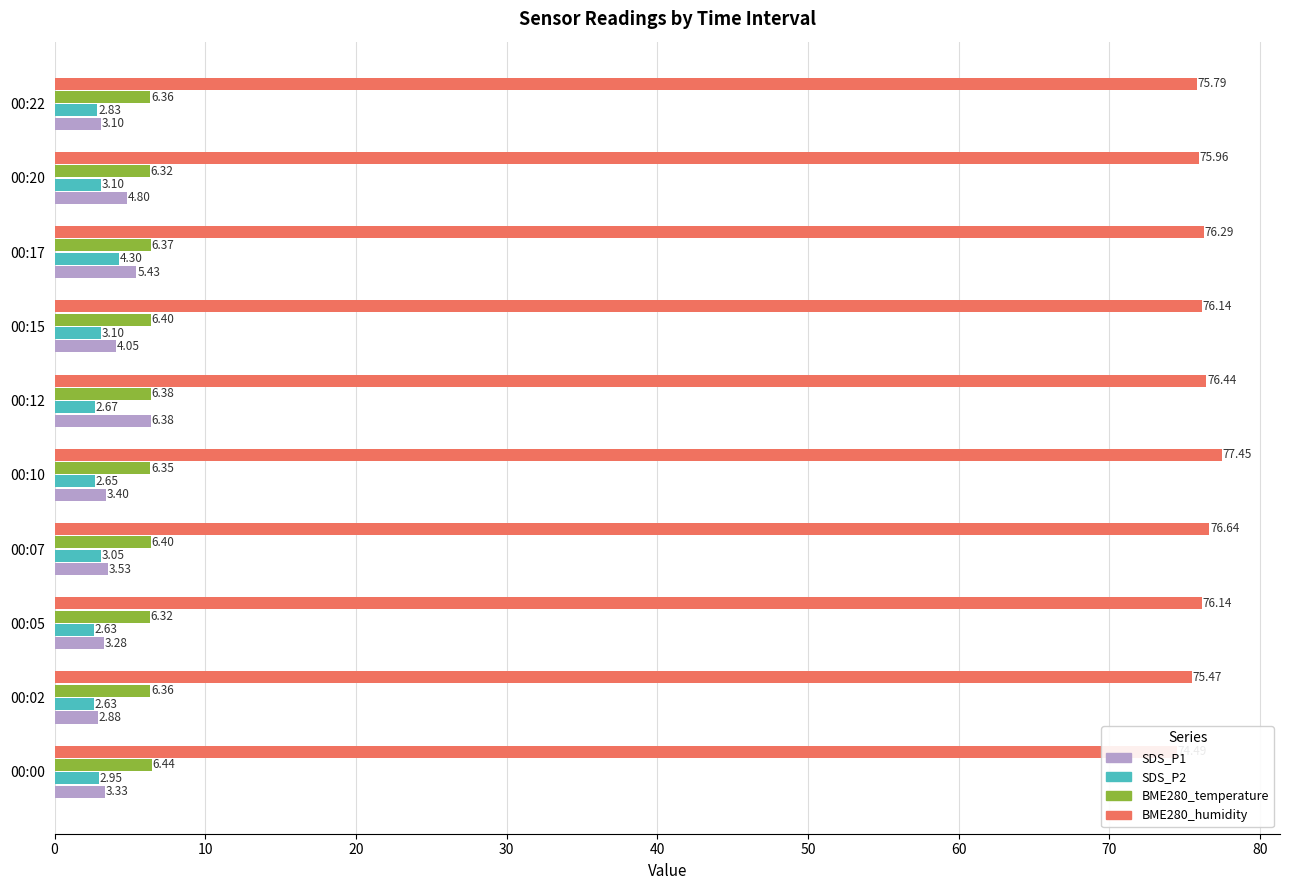

Reading left to right, extract all data points from this chart.

SDS_P1: 3.3	2.9	3.3	3.5	3.4	6.4	4.0	5.4	4.8	3.1
SDS_P2: 3.0	2.6	2.6	3.0	2.6	2.7	3.1	4.3	3.1	2.8
BME280_temperature: 6.4	6.4	6.3	6.4	6.3	6.4	6.4	6.4	6.3	6.4
BME280_humidity: 74.5	75.5	76.1	76.6	77.5	76.4	76.1	76.3	76.0	75.8